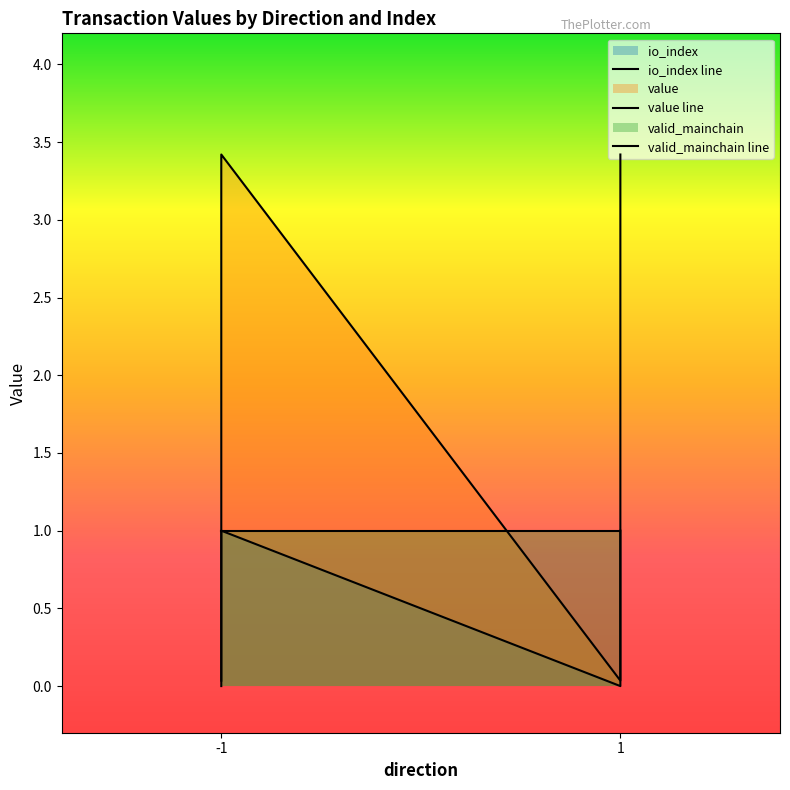

How many positive values does the io_index series have?

2